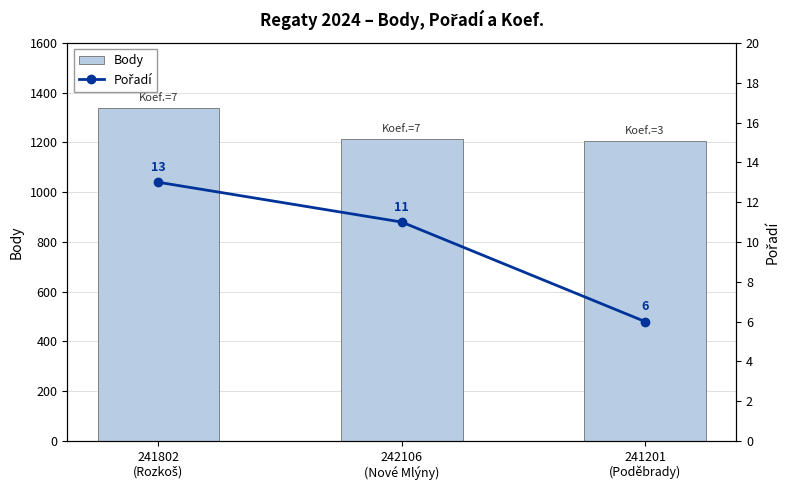

What is the value of the Body bar at the 3rd from the left?

1206